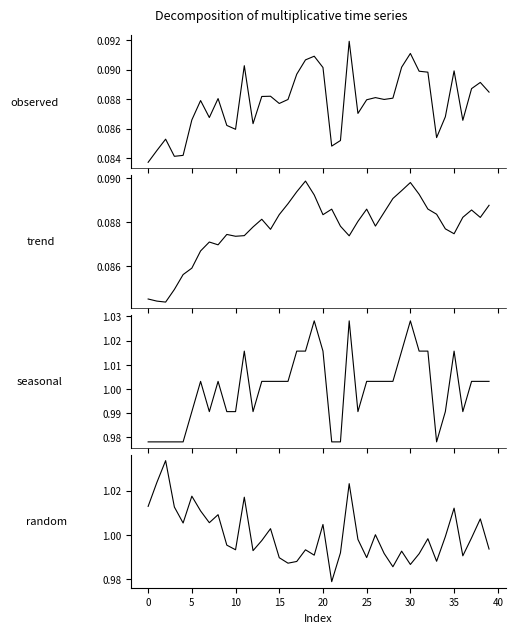

Is this an area chart (filled region under the line)?

No